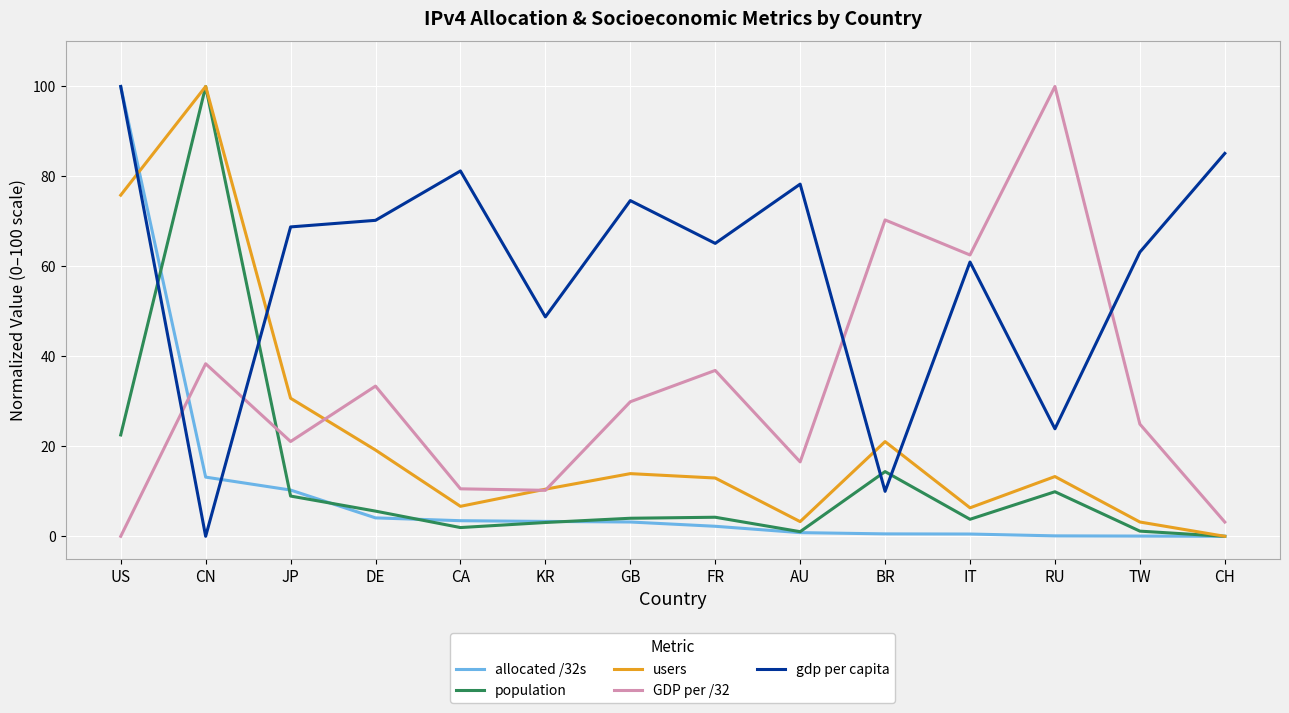

The value of GDP per /32 at TW is 24.9. True or false?

True